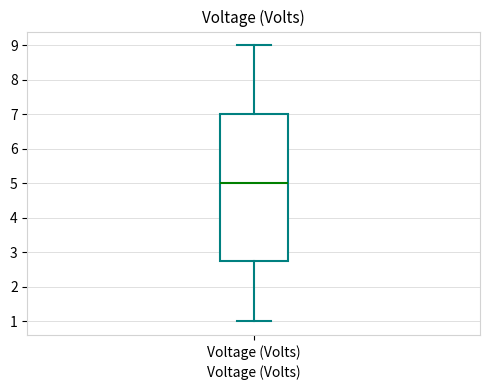

Transcribe this box plot: give where the median line is, the range the box spans, and where the two whiskers end, as read against the y-axis. The values are not printed on the chart, so give them approximately, as read against the axis.

median 5.0, box 2.8 to 7.0, whiskers 1.0 to 9.0